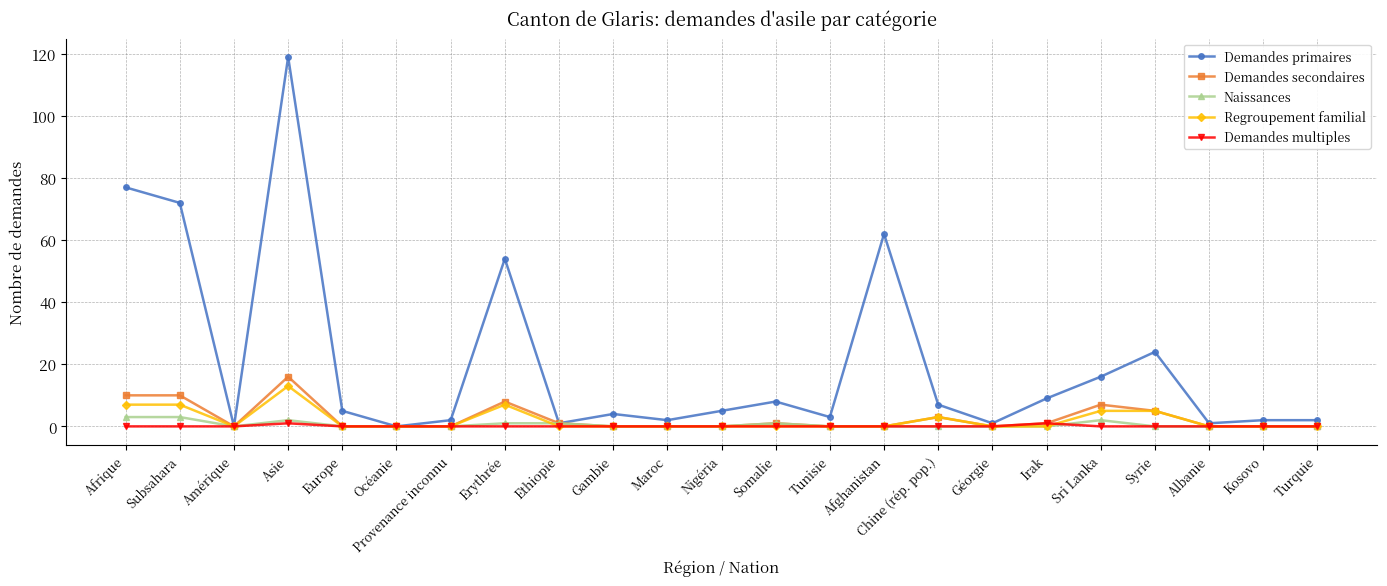

Reading left to right, list all the values displayed in this chart.

Demandes primaires: Afrique=77	Subsahara=72	Amérique=0	Asie=119	Europe=5	Océanie=0	Provenance inconnu=2	Erythrée=54	Ethiopie=1	Gambie=4	Maroc=2	Nigéria=5	Somalie=8	Tunisie=3	Afghanistan=62	Chine (rép. pop.)=7	Géorgie=1	Irak=9	Sri Lanka=16	Syrie=24	Albanie=1	Kosovo=2	Turquie=2
Demandes secondaires: Afrique=10	Subsahara=10	Amérique=0	Asie=16	Europe=0	Océanie=0	Provenance inconnu=0	Erythrée=8	Ethiopie=1	Gambie=0	Maroc=0	Nigéria=0	Somalie=1	Tunisie=0	Afghanistan=0	Chine (rép. pop.)=3	Géorgie=0	Irak=1	Sri Lanka=7	Syrie=5	Albanie=0	Kosovo=0	Turquie=0
Naissances: Afrique=3	Subsahara=3	Amérique=0	Asie=2	Europe=0	Océanie=0	Provenance inconnu=0	Erythrée=1	Ethiopie=1	Gambie=0	Maroc=0	Nigéria=0	Somalie=1	Tunisie=0	Afghanistan=0	Chine (rép. pop.)=0	Géorgie=0	Irak=0	Sri Lanka=2	Syrie=0	Albanie=0	Kosovo=0	Turquie=0
Regroupement familial: Afrique=7	Subsahara=7	Amérique=0	Asie=13	Europe=0	Océanie=0	Provenance inconnu=0	Erythrée=7	Ethiopie=0	Gambie=0	Maroc=0	Nigéria=0	Somalie=0	Tunisie=0	Afghanistan=0	Chine (rép. pop.)=3	Géorgie=0	Irak=0	Sri Lanka=5	Syrie=5	Albanie=0	Kosovo=0	Turquie=0
Demandes multiples: Afrique=0	Subsahara=0	Amérique=0	Asie=1	Europe=0	Océanie=0	Provenance inconnu=0	Erythrée=0	Ethiopie=0	Gambie=0	Maroc=0	Nigéria=0	Somalie=0	Tunisie=0	Afghanistan=0	Chine (rép. pop.)=0	Géorgie=0	Irak=1	Sri Lanka=0	Syrie=0	Albanie=0	Kosovo=0	Turquie=0